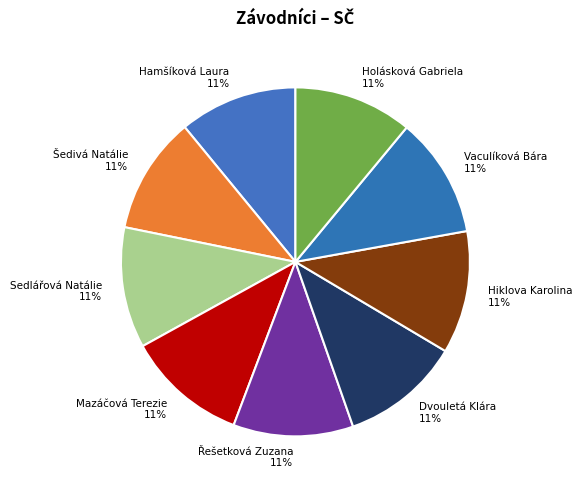

Is there a majority slice in this chart?

No